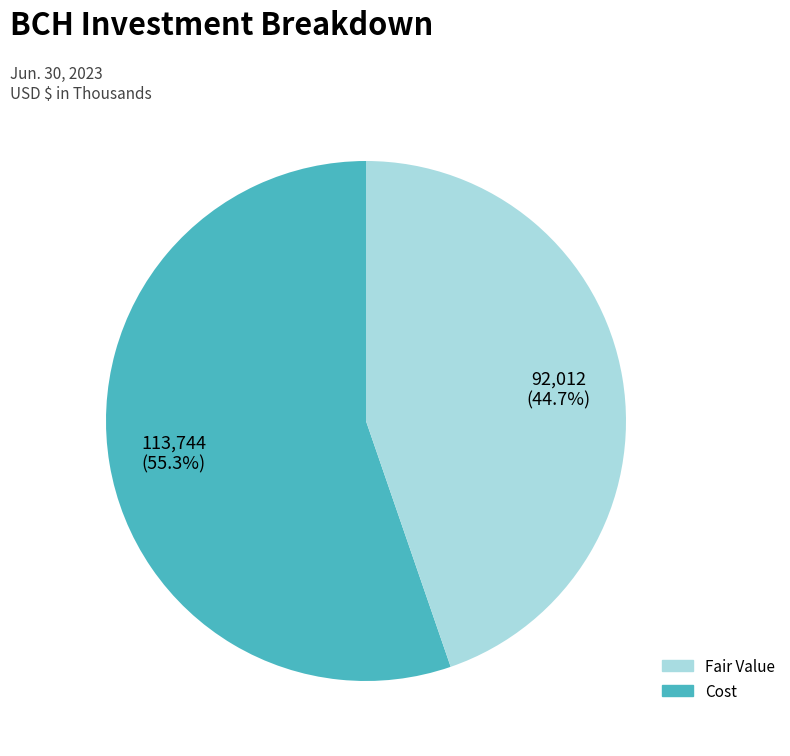

Does any single category account for the majority?

Yes